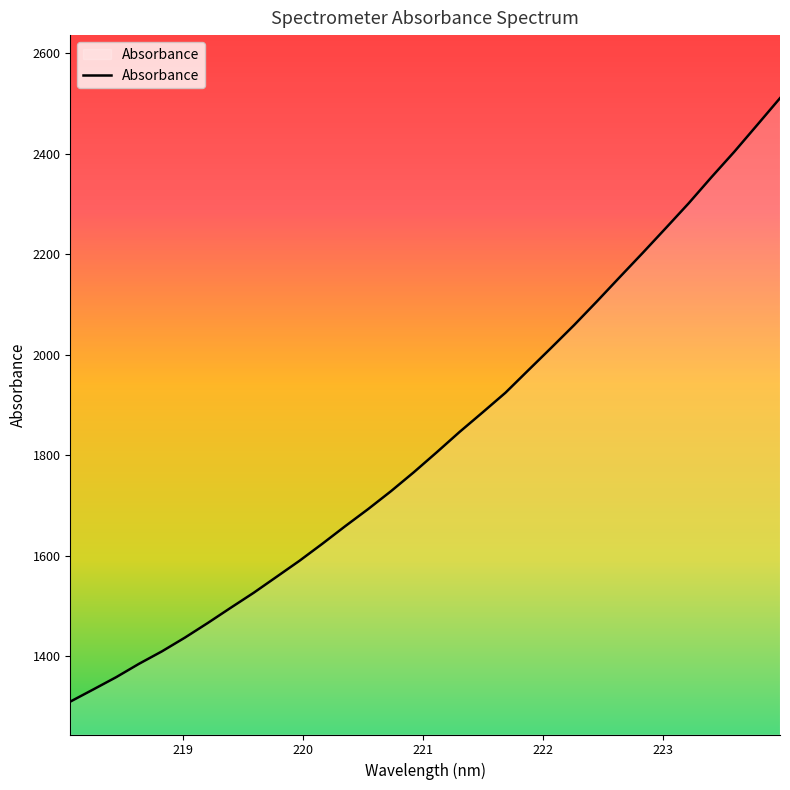

What is the difference between the maximum and minimum values?

1201.8